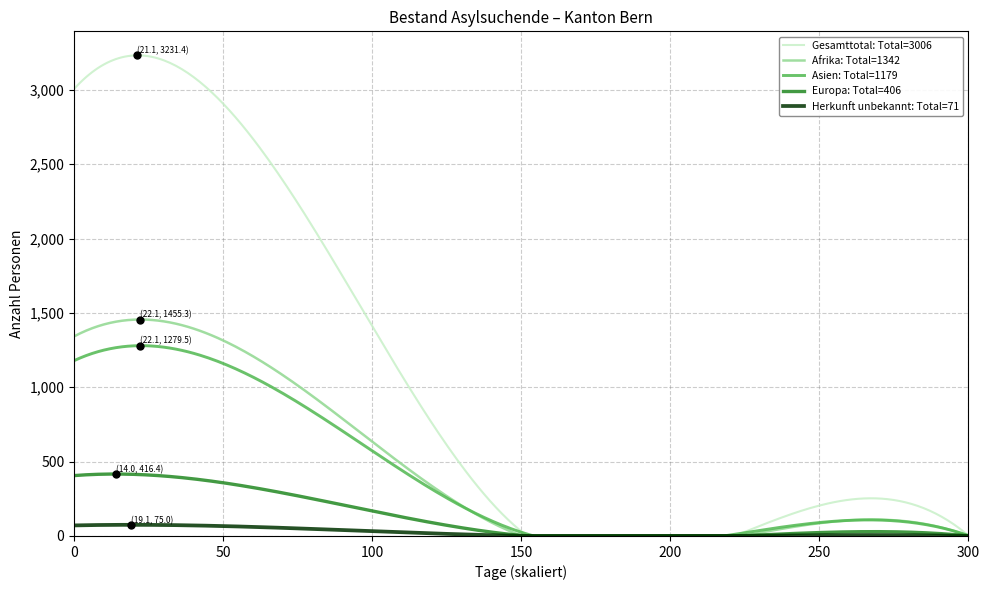

Is this an area chart (filled region under the line)?

No